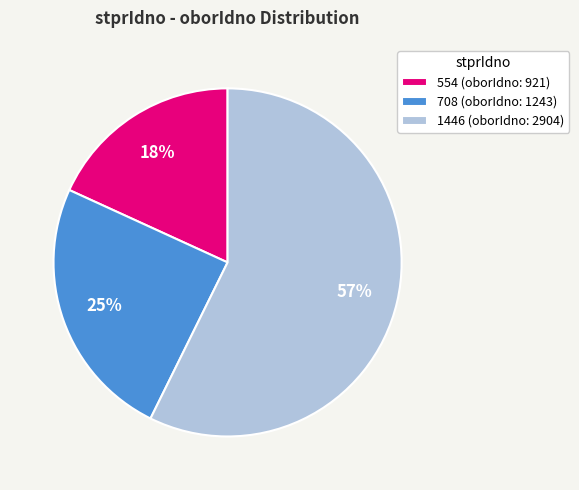

Combined, do 708 (oborIdno: 1243) and 554 (oborIdno: 921) account for over 50%?

No